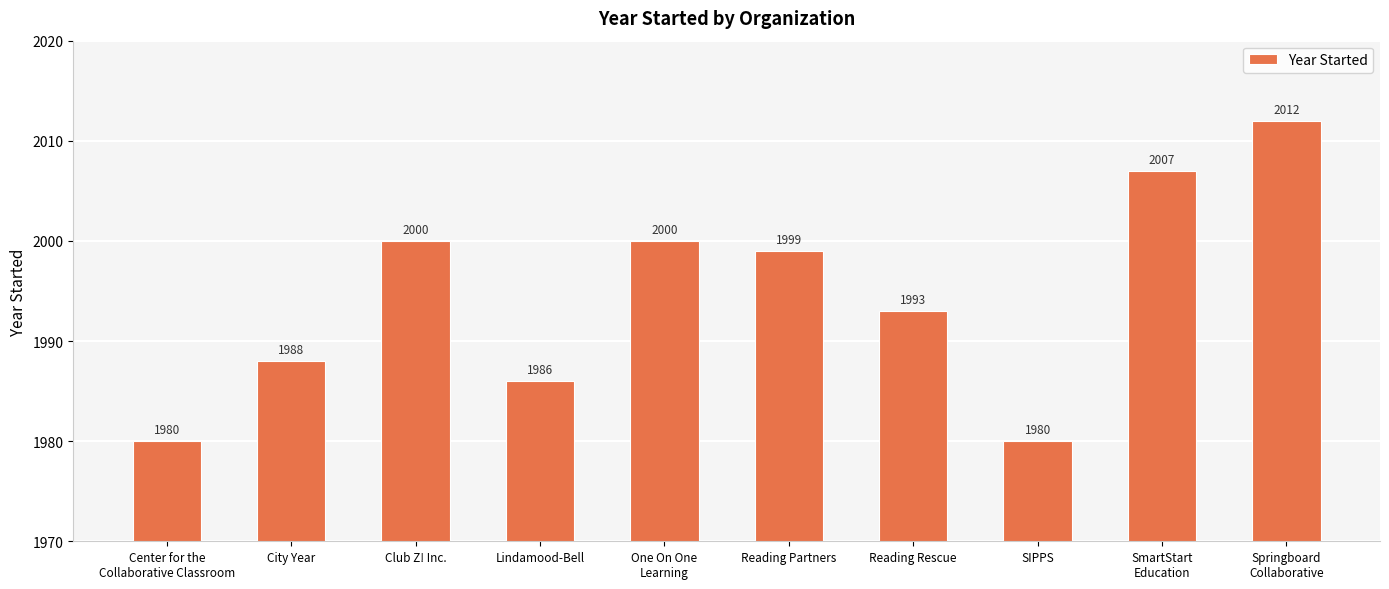

Which category has the highest value across all series?

Springboard
Collaborative